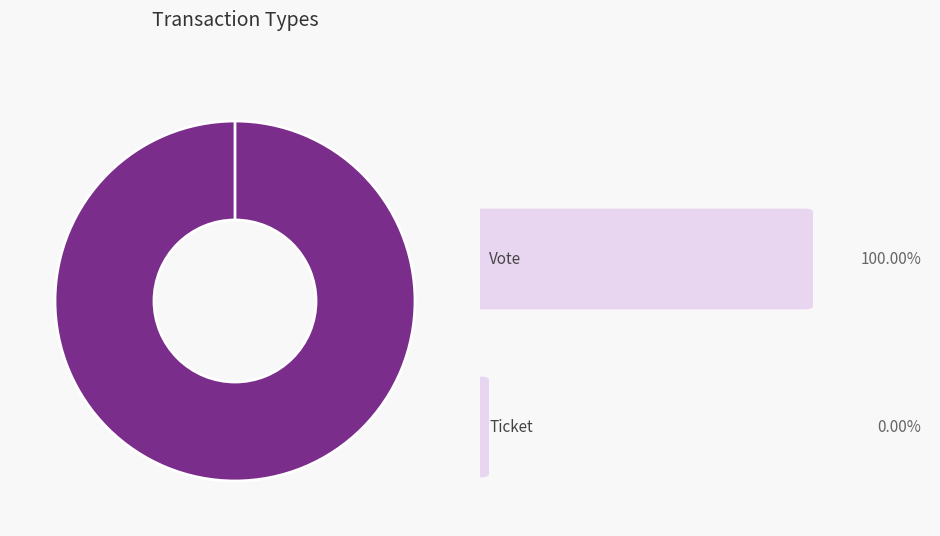

What percentage is NOT represented by Ticket?

100.0%